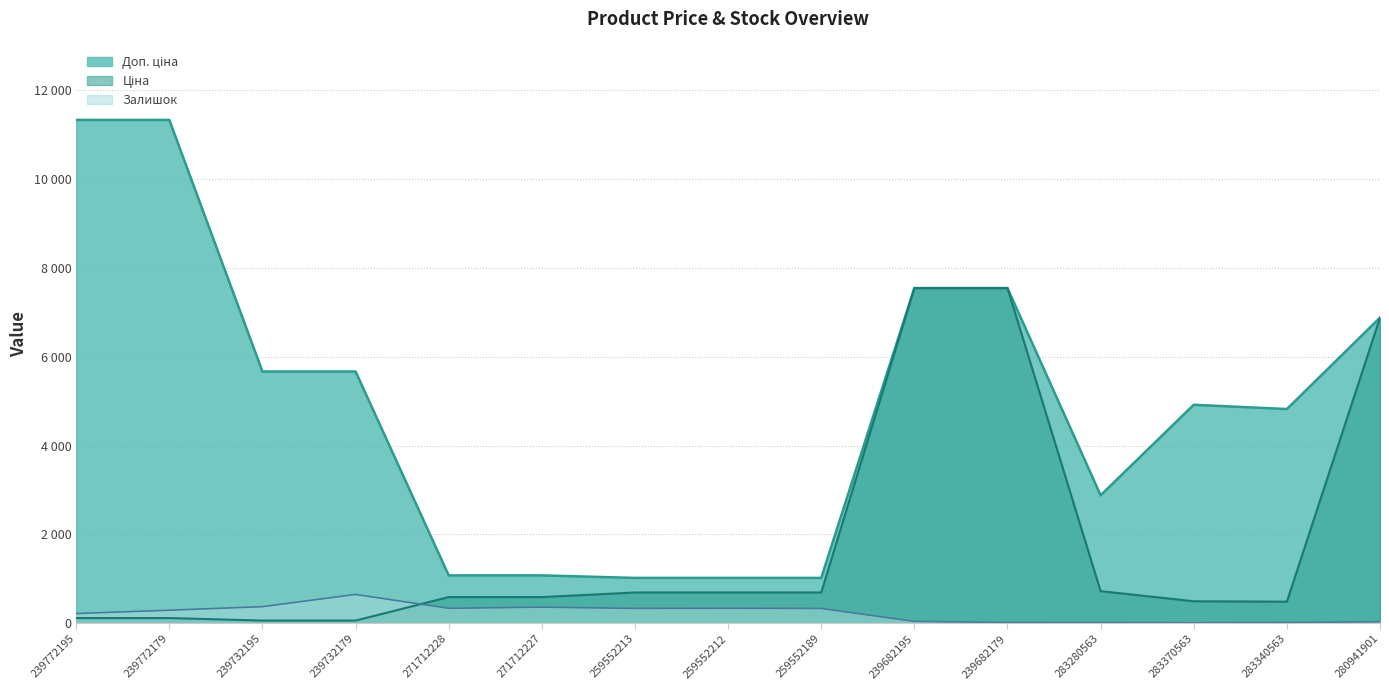

What is the difference between the Доп. ціна values at 283370563 and 259552189?

3899.6